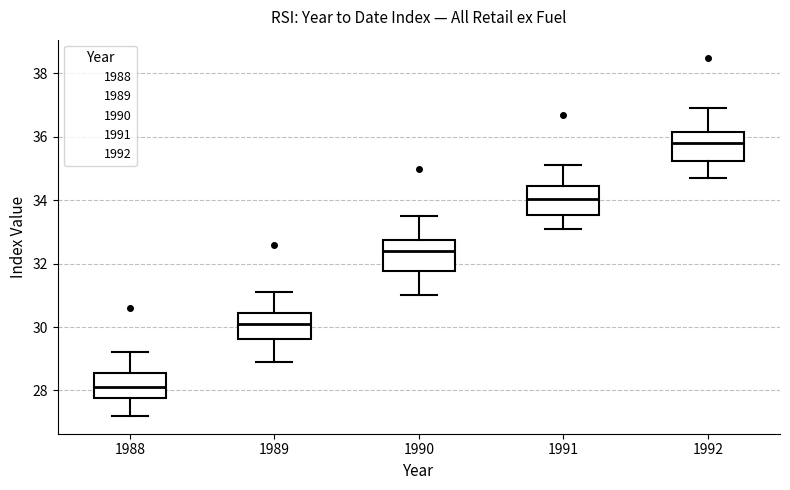

Reading left to right, read every box against the y-axis: the position of its median line, the range the box covers, and the ends of its whiskers. The values are not printed on the chart, so give them approximately, as read against the axis.

1988: median 28.2, box 27.8 to 28.6, whiskers 27.2 to 29.2
1989: median 30.2, box 29.6 to 30.4, whiskers 29.0 to 31.2
1990: median 32.4, box 31.8 to 32.8, whiskers 31.0 to 33.6
1991: median 34.0, box 33.6 to 34.4, whiskers 33.2 to 35.2
1992: median 35.8, box 35.2 to 36.2, whiskers 34.8 to 37.0